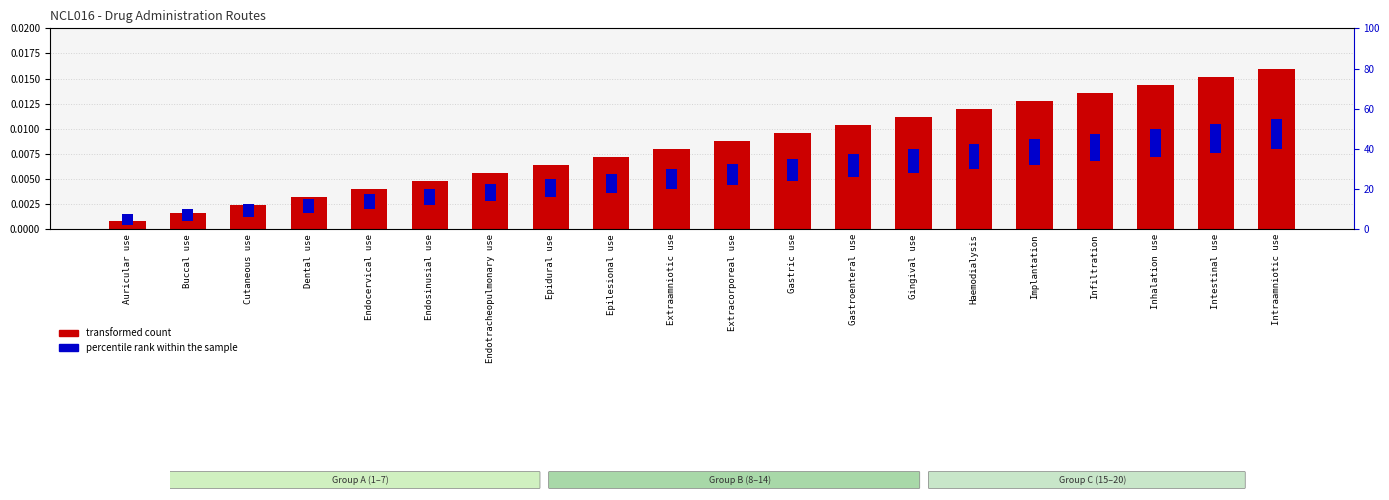

Where is percentile rank within the sample nearest to the value 0?

Auricular use